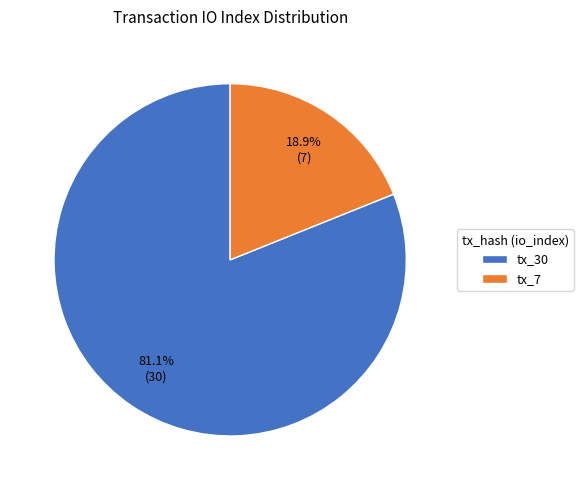

How many segments does this pie chart have?

2